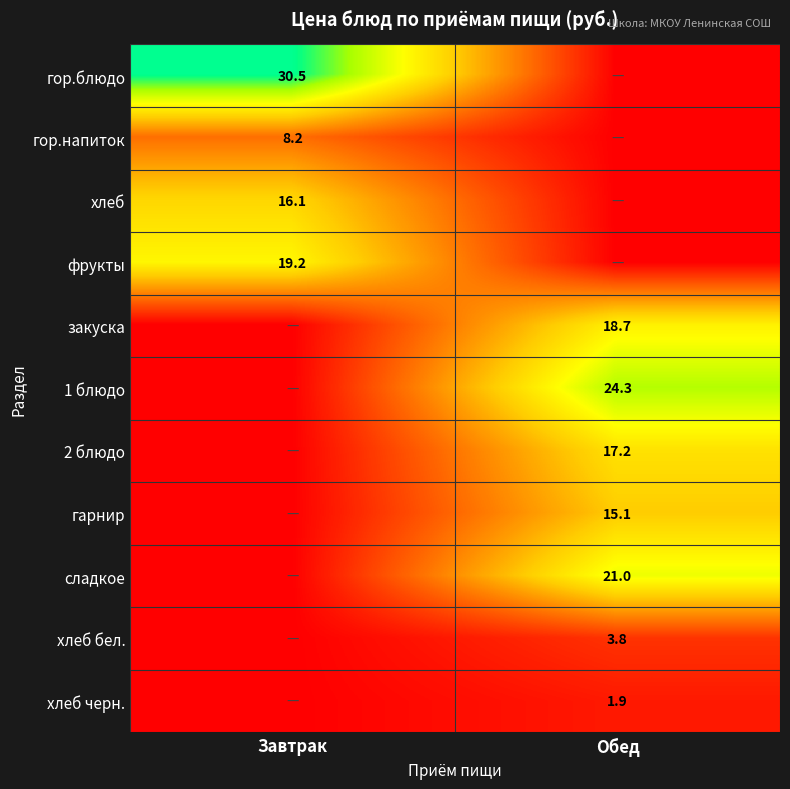

The гарнир series shows 15.1 at Обед. True or false?

True